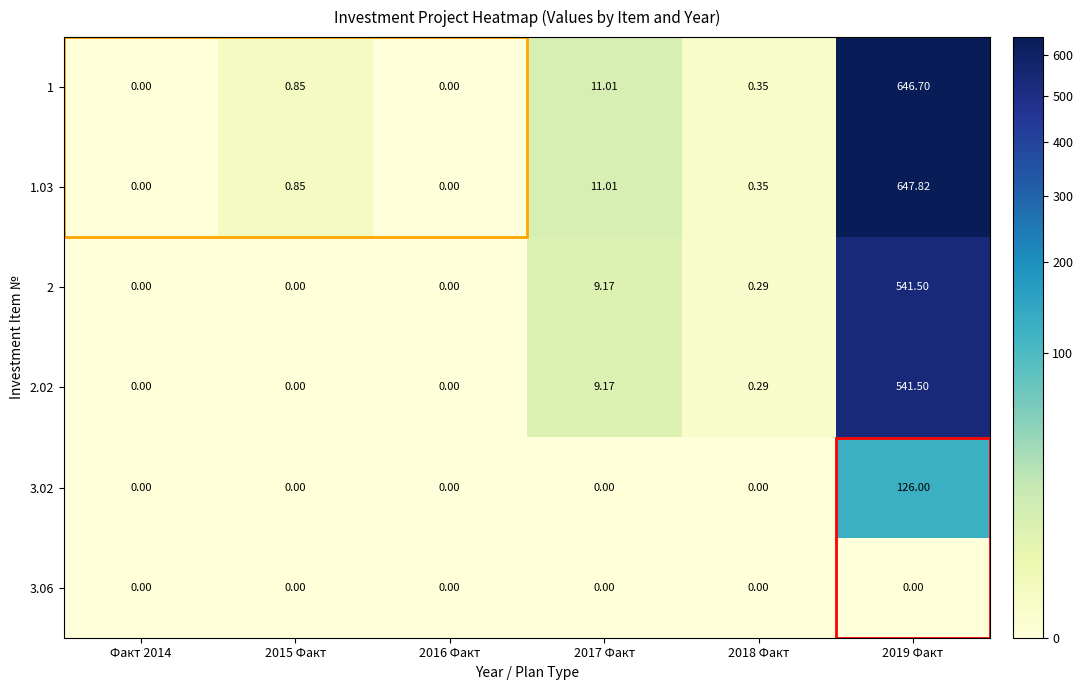

Is the value of 2 at 2017 Факт greater than the value of 2.02 at 2019 Факт?

No